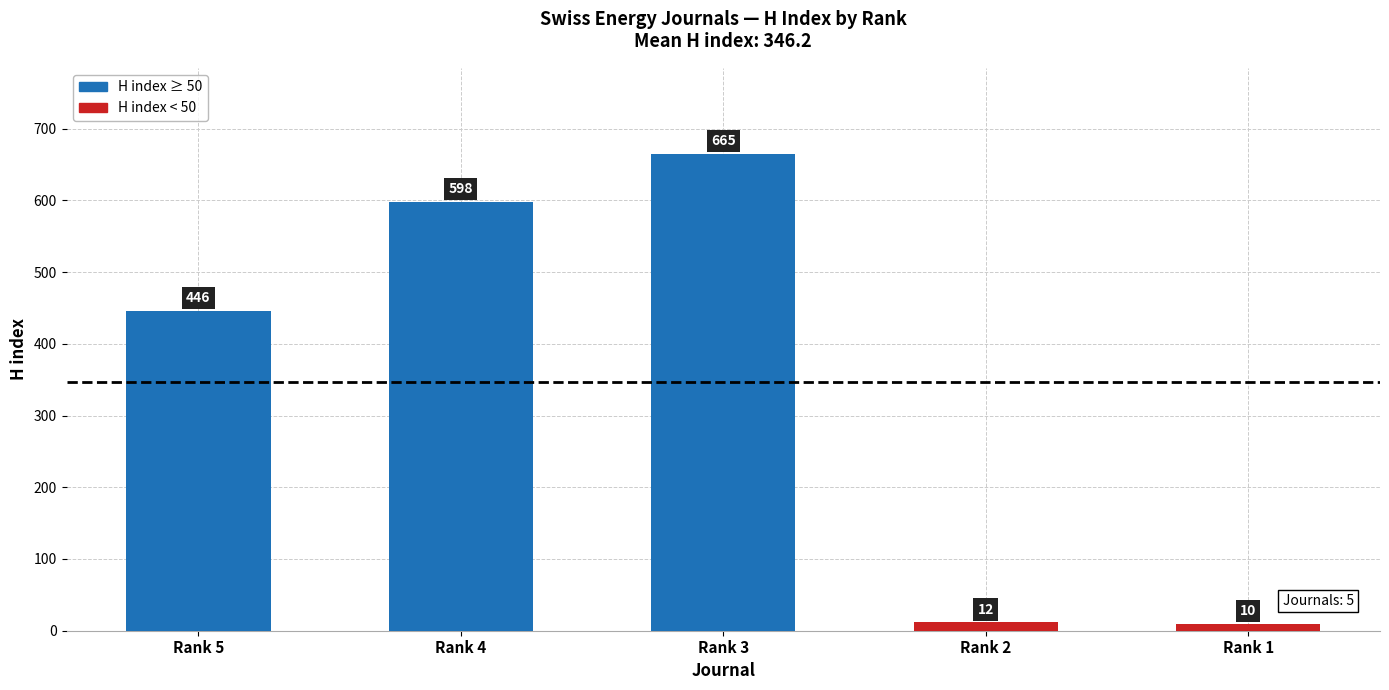

List the labels in order of value, largest first.

Rank 3, Rank 4, Rank 5, Rank 2, Rank 1